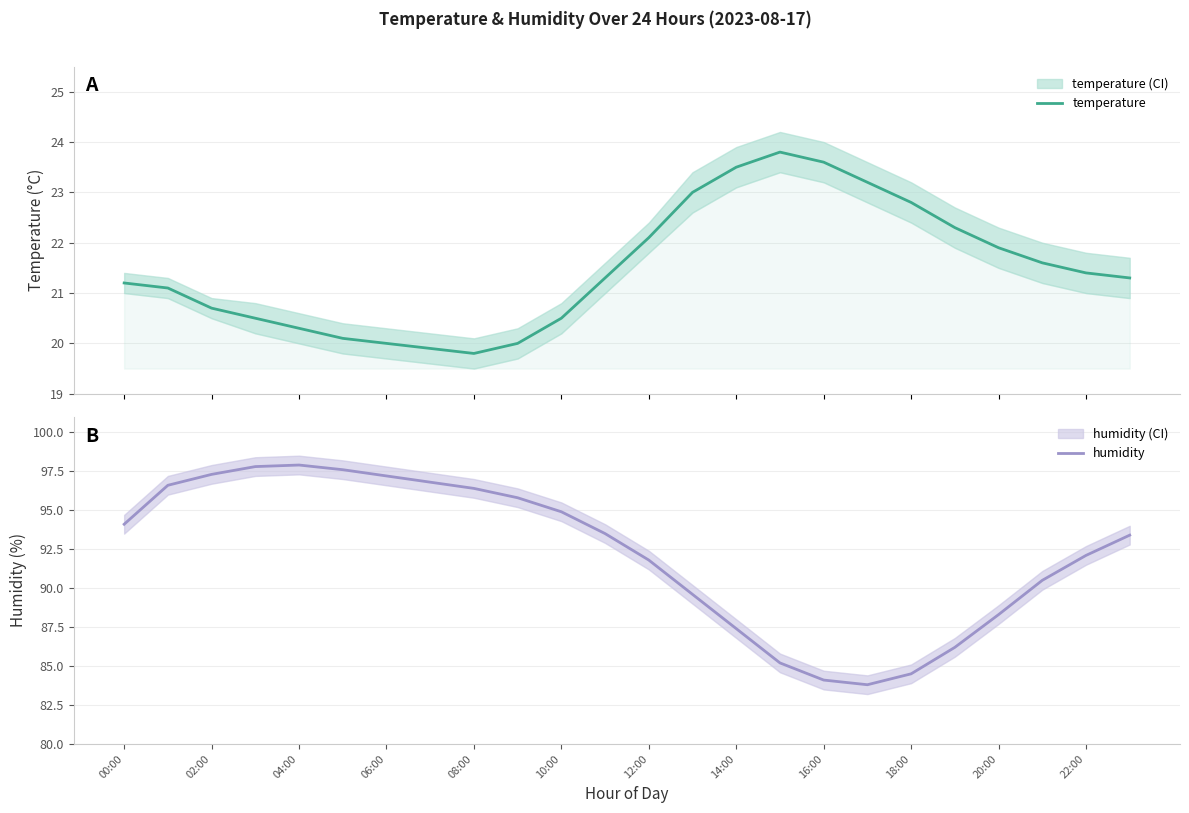

What is the highest value of the temperature series?

23.8